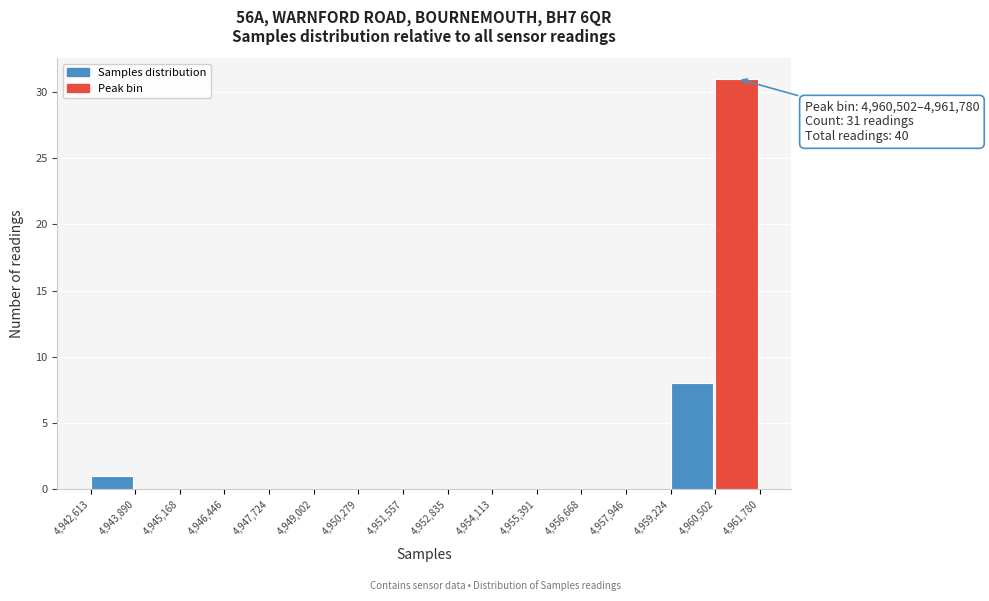

Which range on the x-axis has the tallest bar?

4,960,502 to 4,961,780